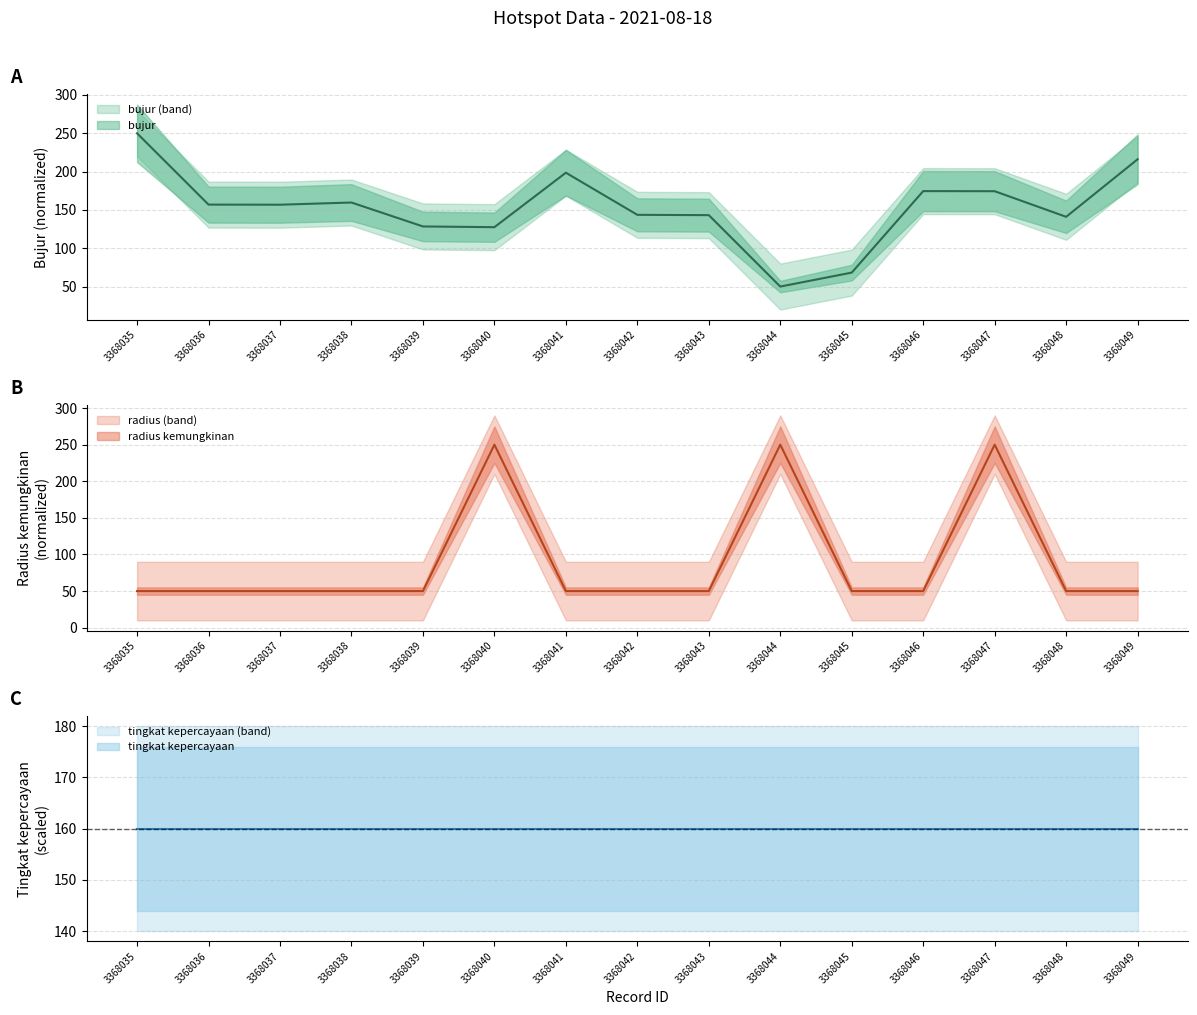

Between 3368038 and 3368036, which is larger?

3368038